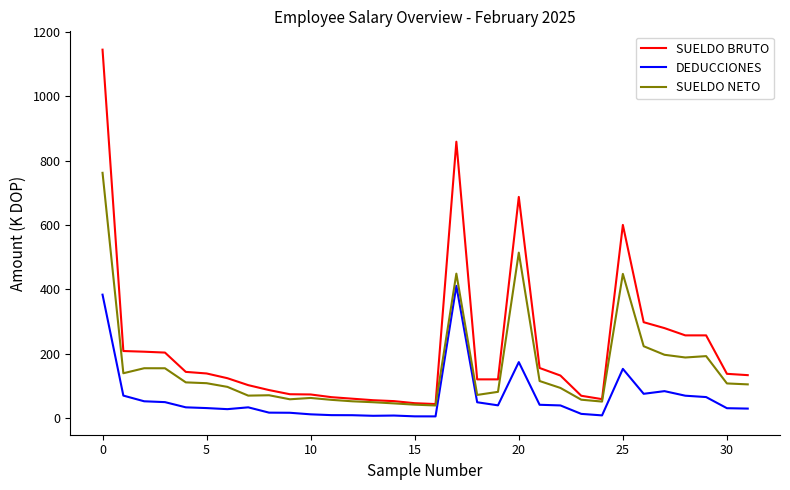

Which series has the largest total across all categories?

SUELDO BRUTO